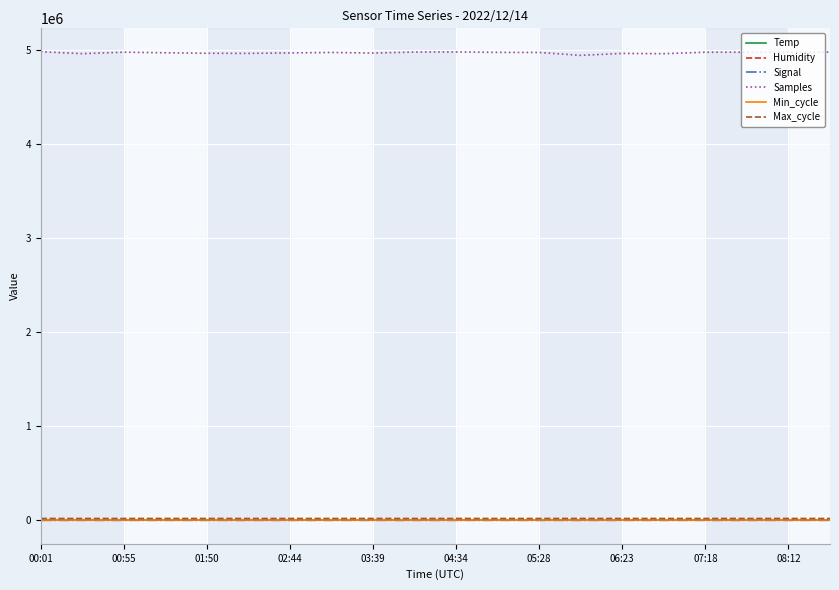

True or false: Max_cycle and Humidity cross at least once.

False